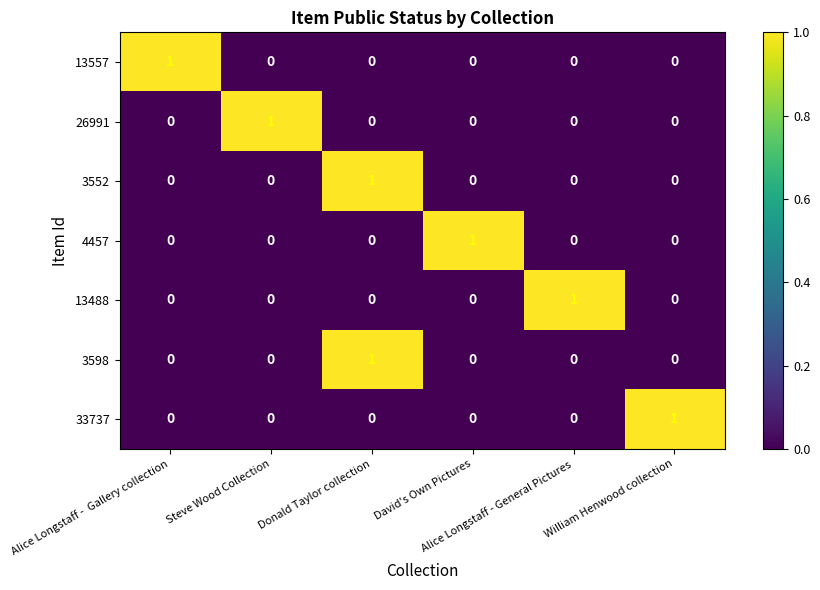

How many 3598 values are between 0 and 1?

6